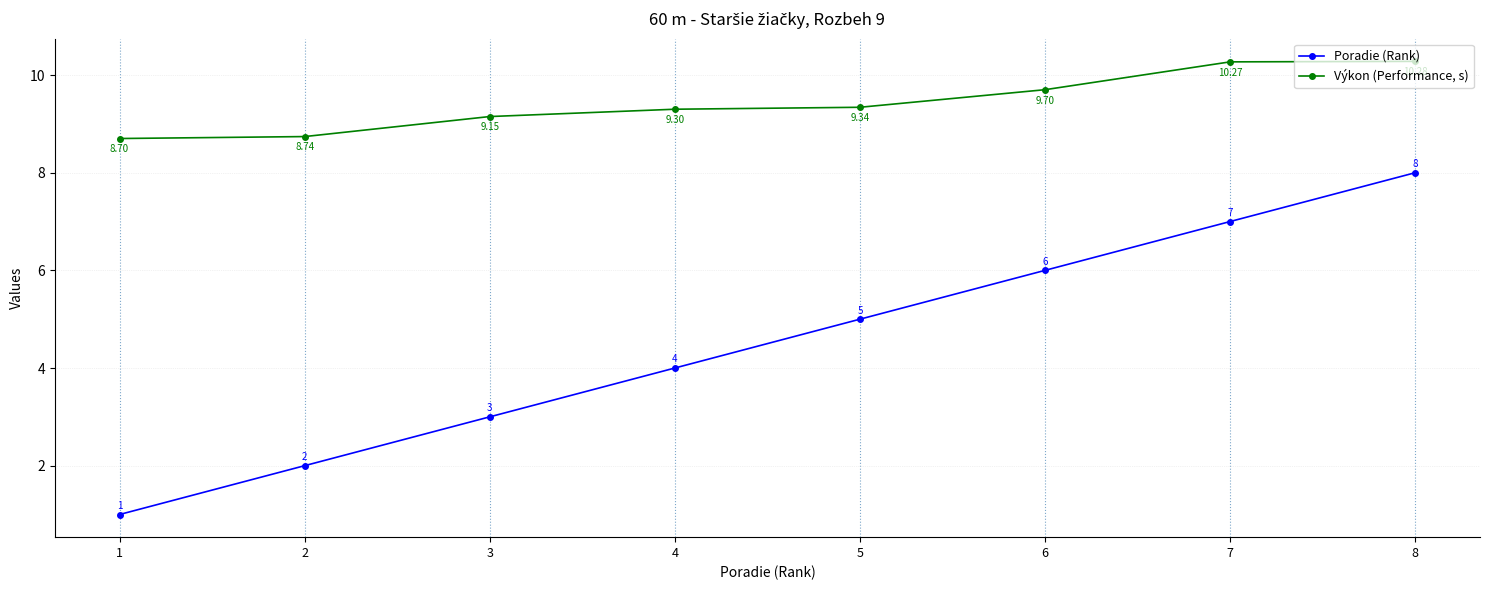

At which label is Výkon (Performance, s) closest to 9?

3